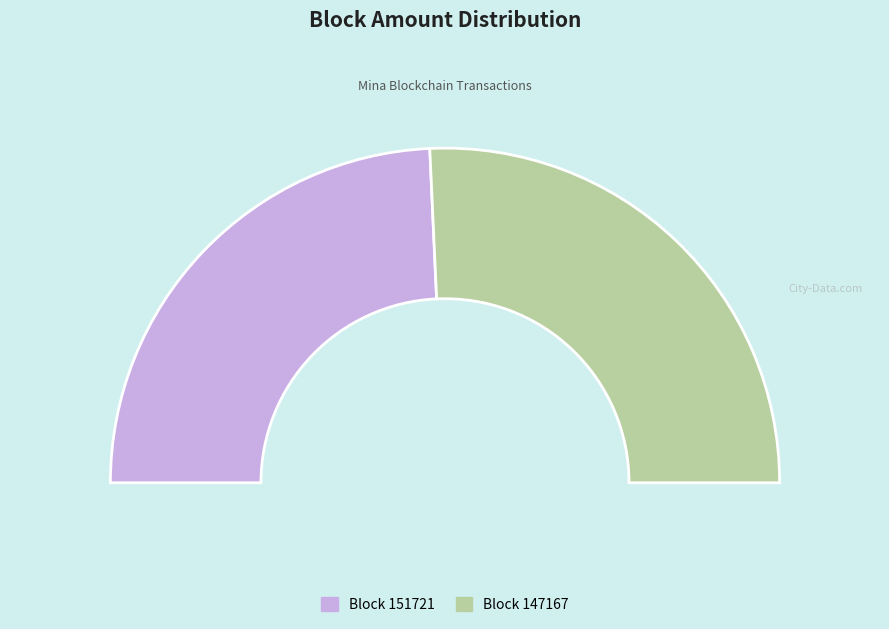

Count the number of slices in the pie.

2